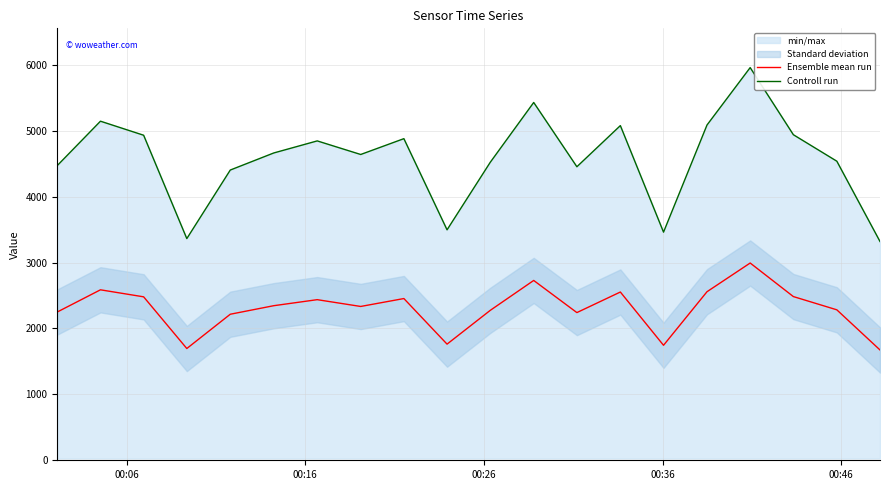

Does the chart have visible grid lines?

Yes